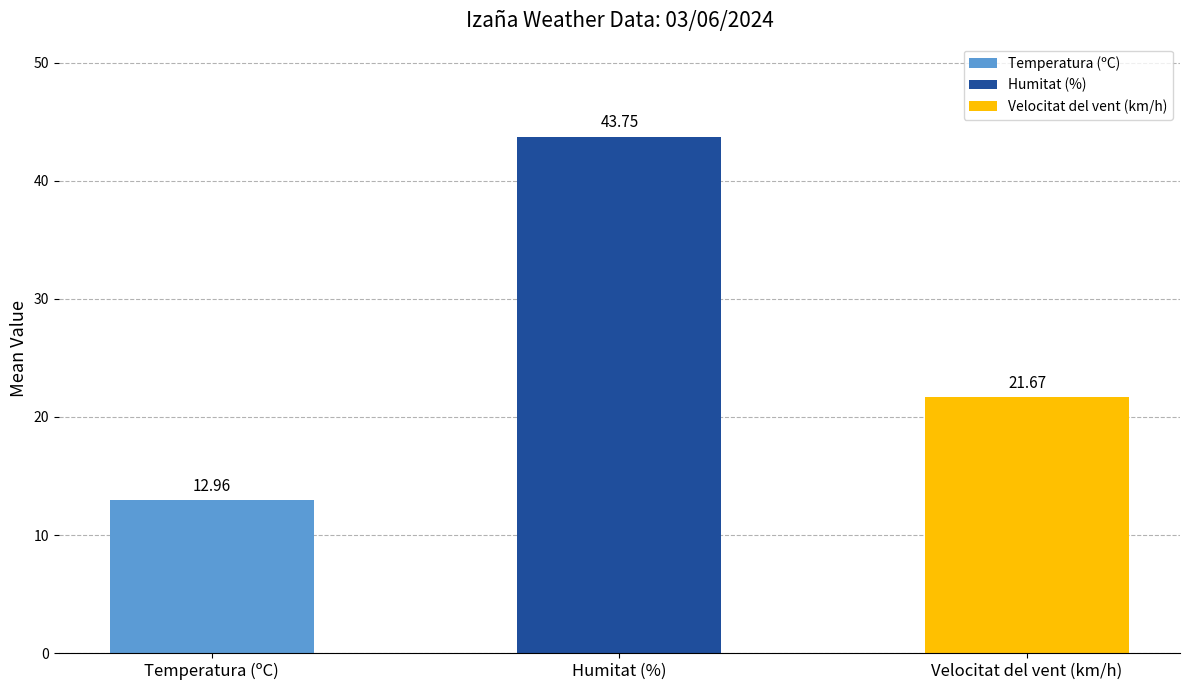

What is the label of the 2nd bar from the left?

Humitat (%)